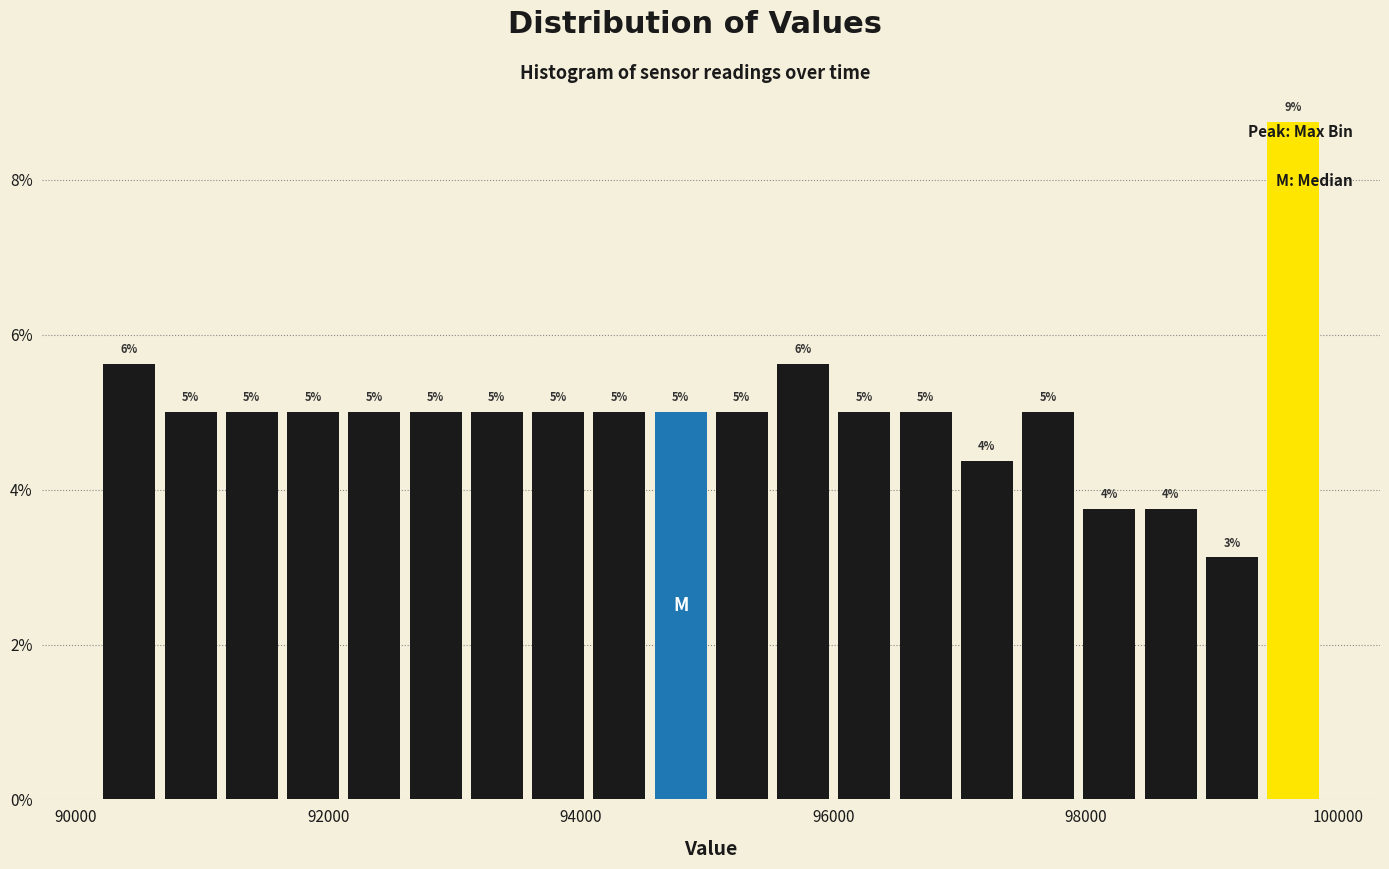

Read against the x-axis, roughly where is the centre of the tallest bar?

99600